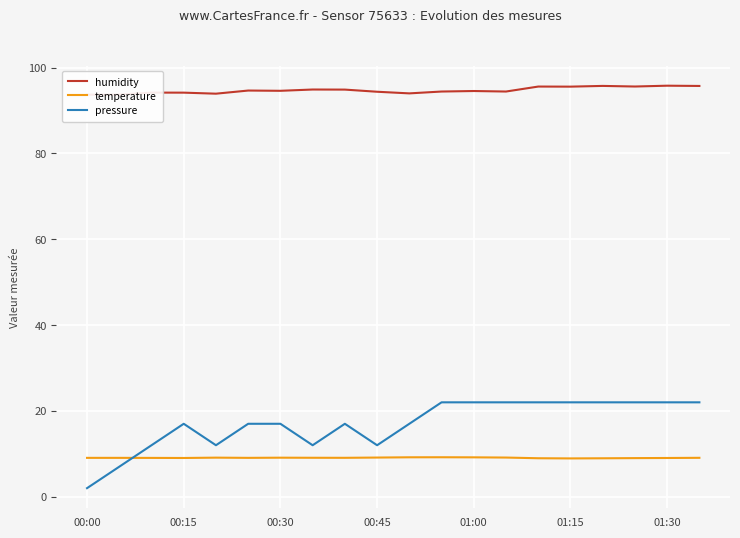

True or false: humidity and pressure cross at least once.

False